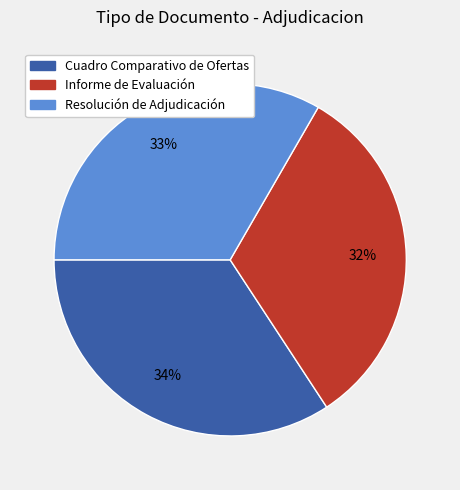

Is the sum of Cuadro Comparativo de Ofertas and Informe de Evaluación greater than half?

Yes